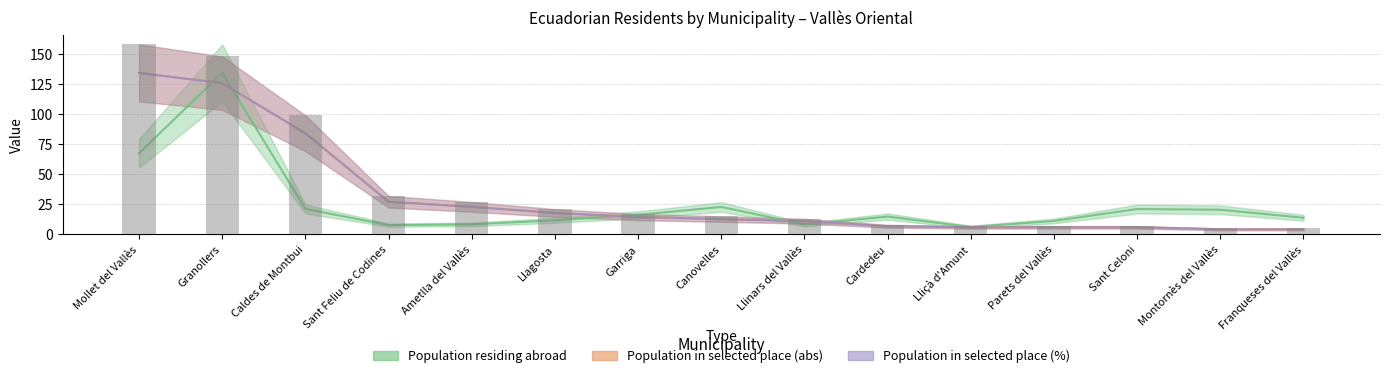

What is the label of the 1st bar from the right?

Franqueses del Vallès